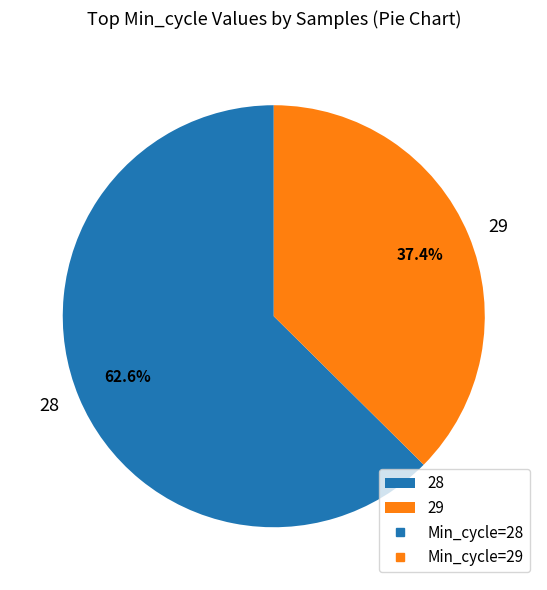

Combined, do 28 and 29 account for over 50%?

Yes